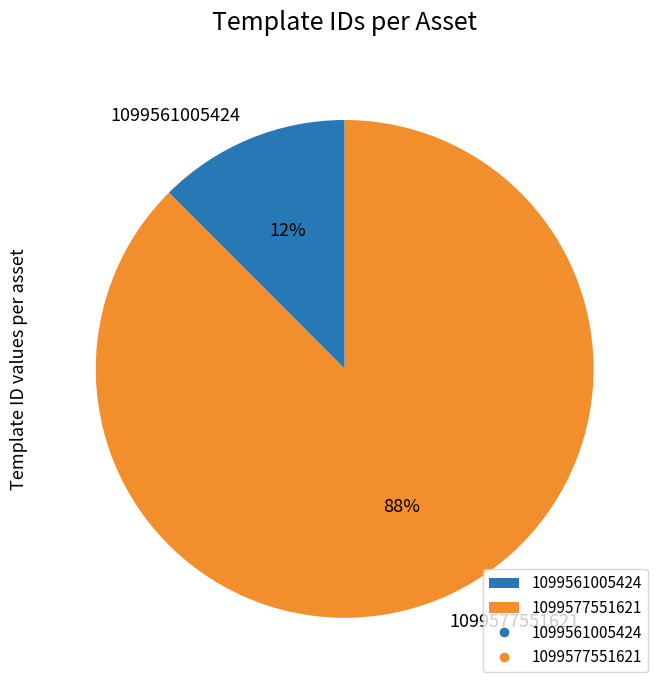

How many segments does this pie chart have?

2